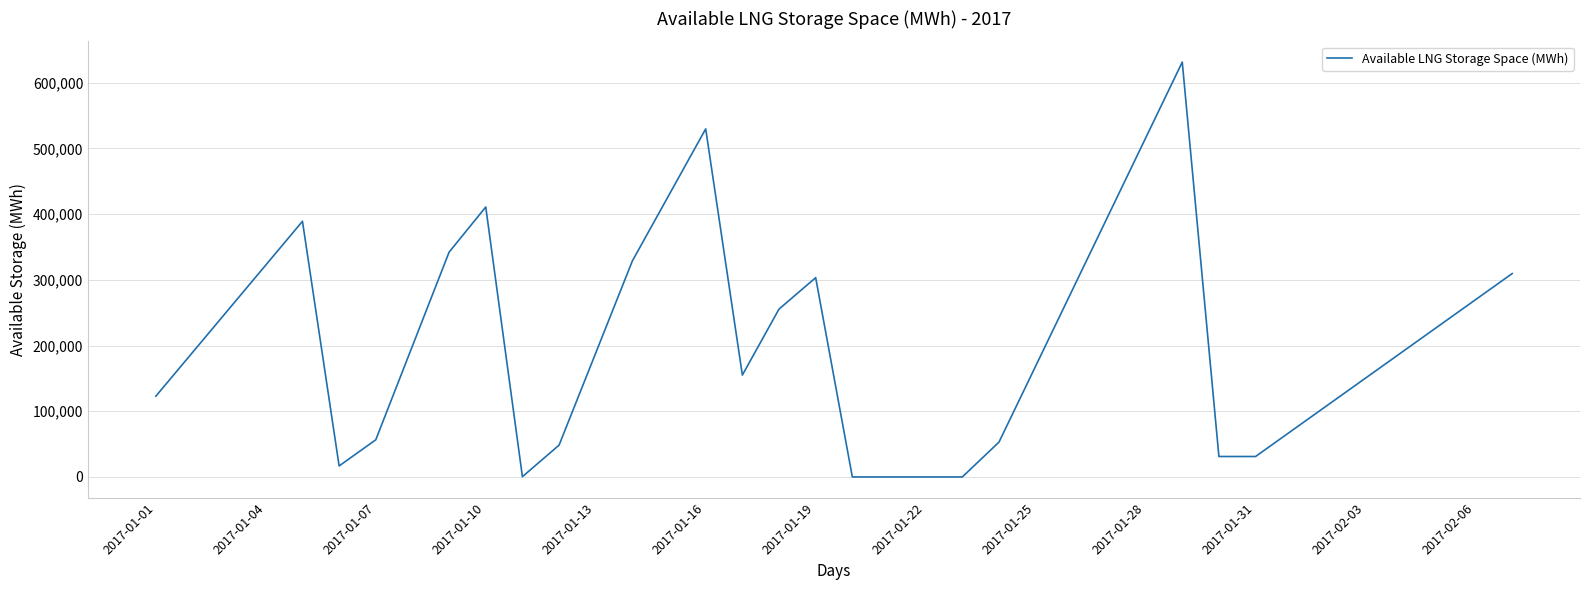

What is the greatest value displayed?

631242.1